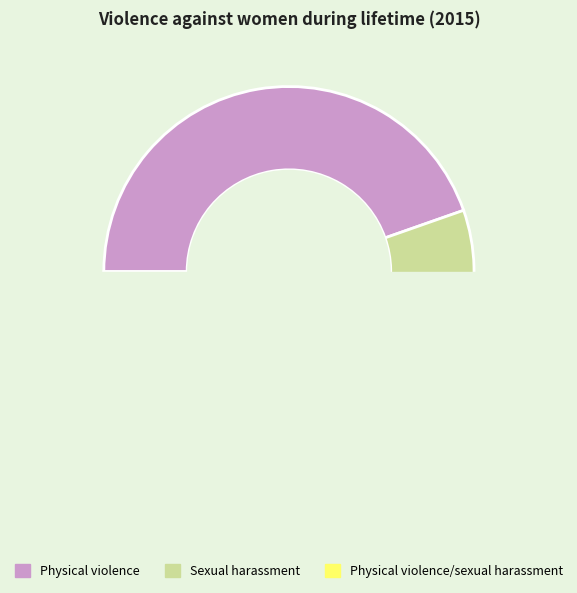

To the nearest percent, what is the difference between the Physical violence and Sexual harassment slice percentages?

35%